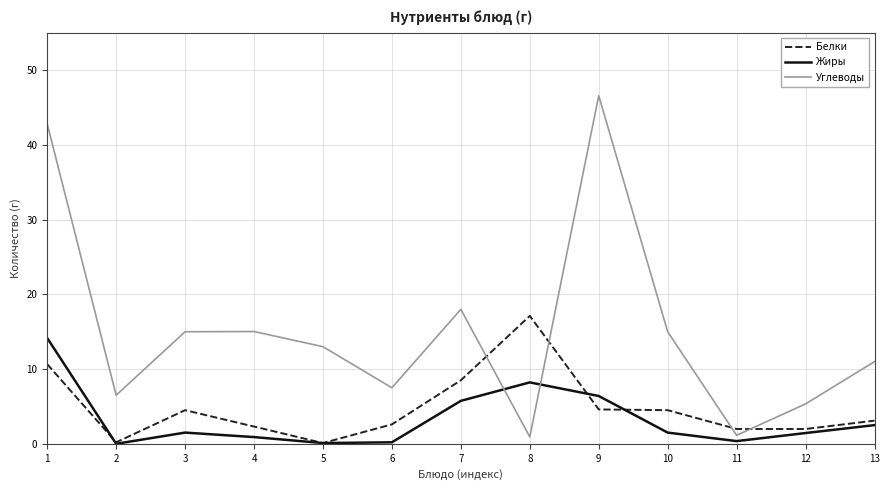

What are all the series names shown in the legend?

Белки, Жиры, Углеводы